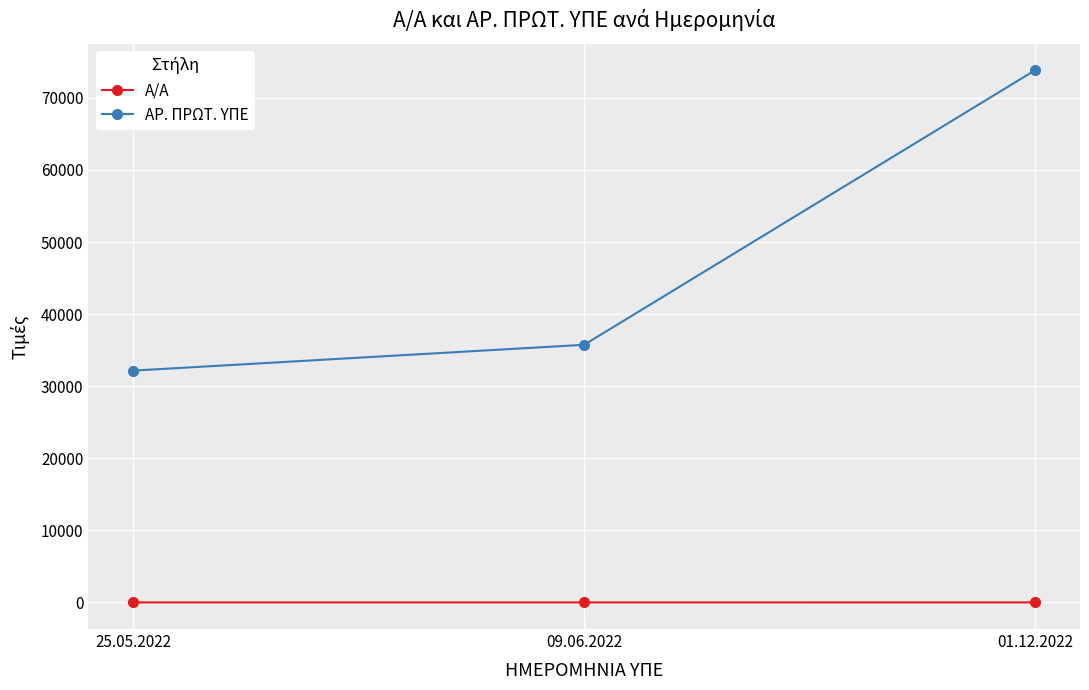

At which label is ΑΡ. ΠΡΩΤ. ΥΠΕ closest to 52990?

09.06.2022